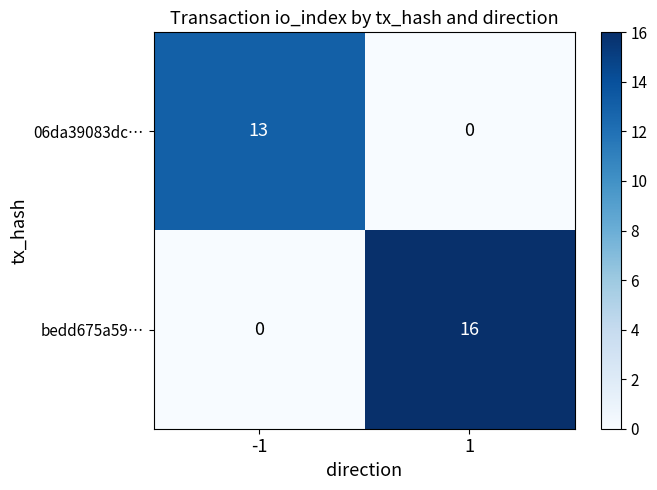

How many values in the bedd675a59… series are below 16?

1